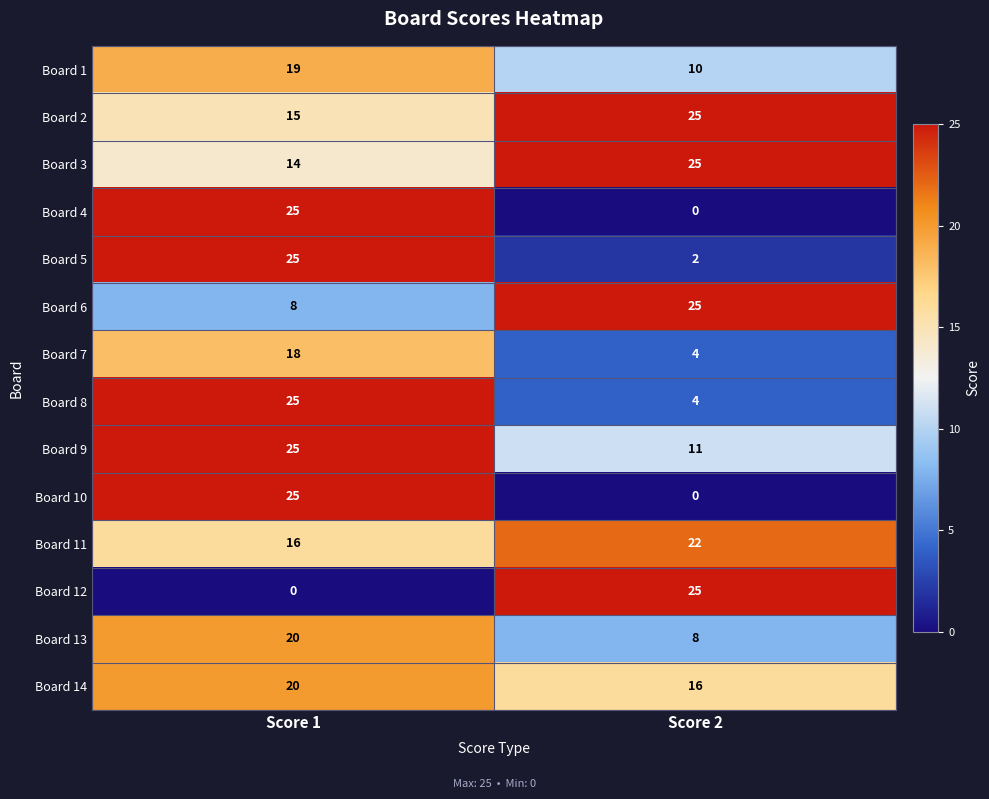

How many data points does each series have?

2